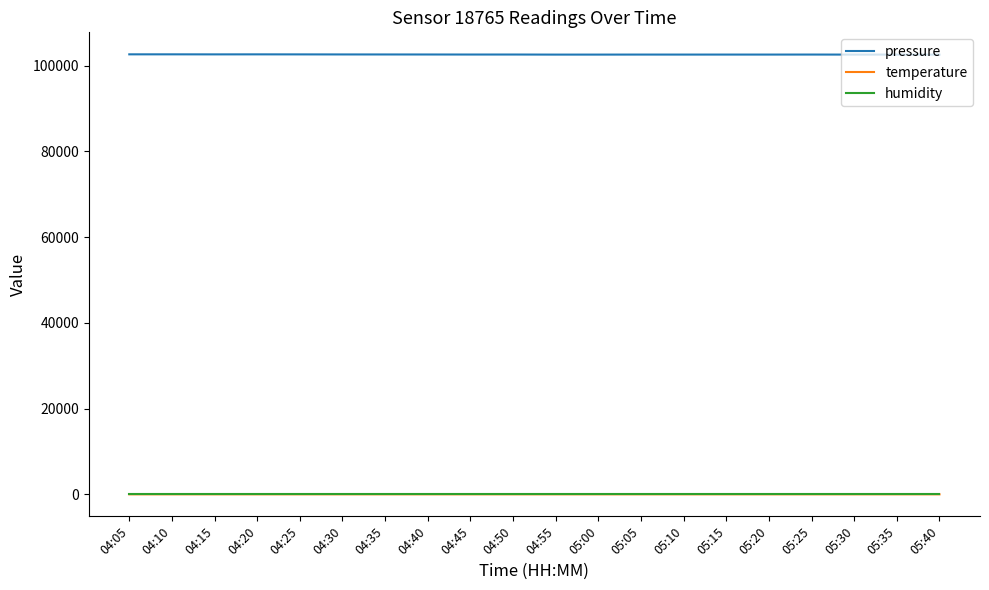

True or false: humidity and temperature intersect in this chart.

False